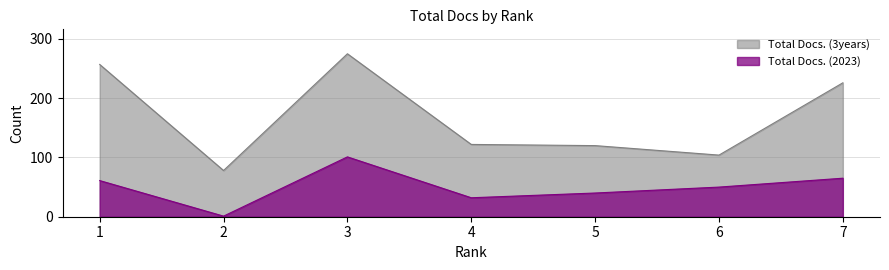

What is the value of the Total Docs. (3years) point at the 7th from the left?

226